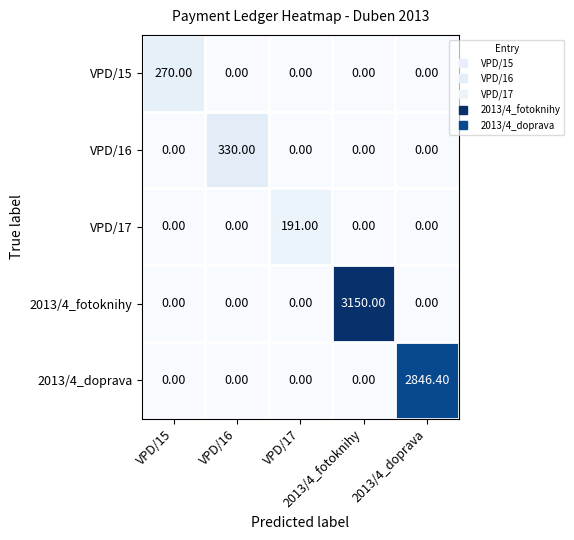

Between VPD/17 and 2013/4_doprava, which is larger?

VPD/17